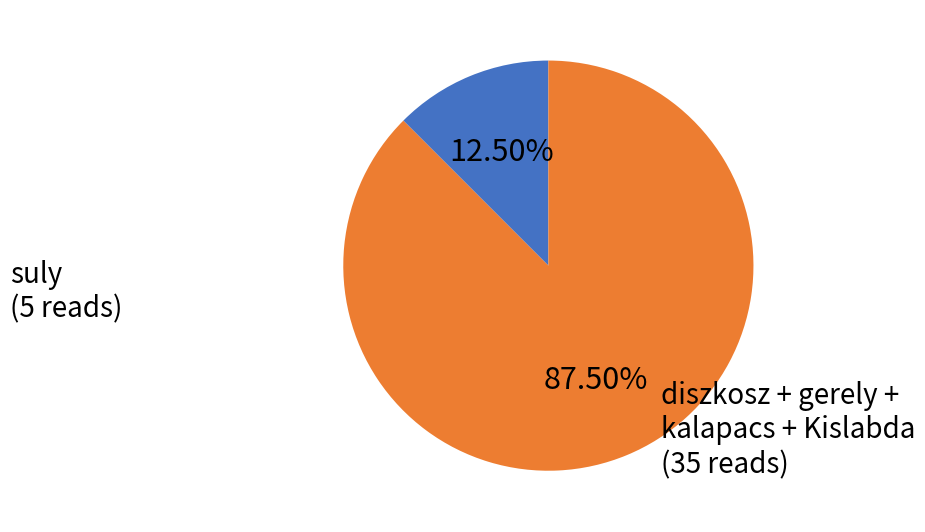

Is there any slice that represents more than half of the pie?

Yes